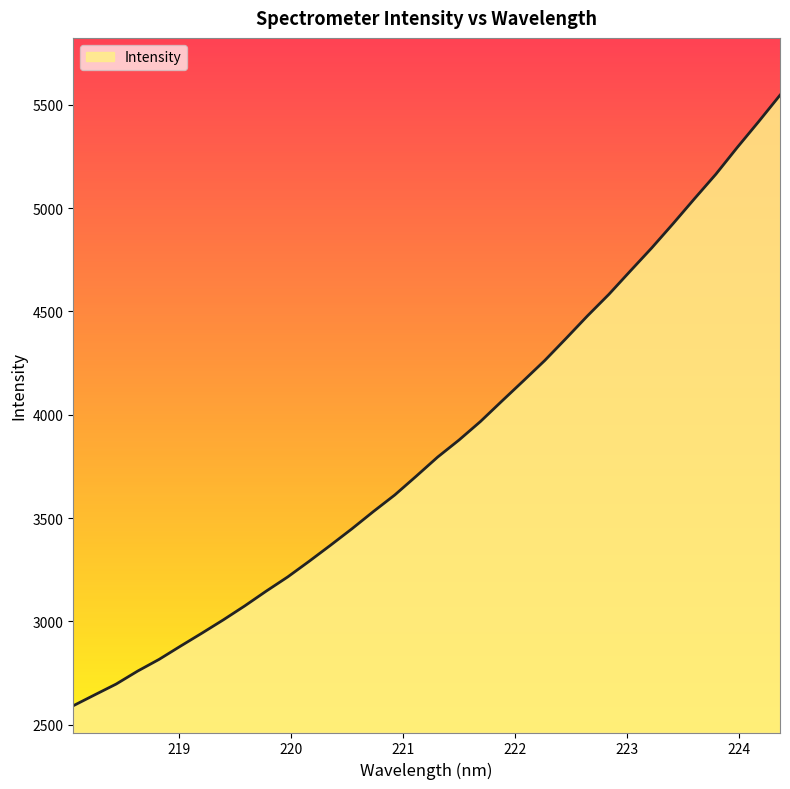

What is the greatest value displayed?

5547.4